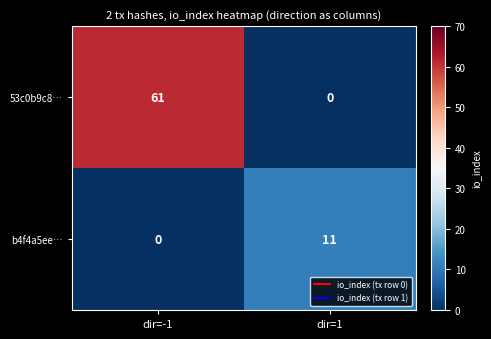

What is the average value of the b4f4a5ee… series?

6